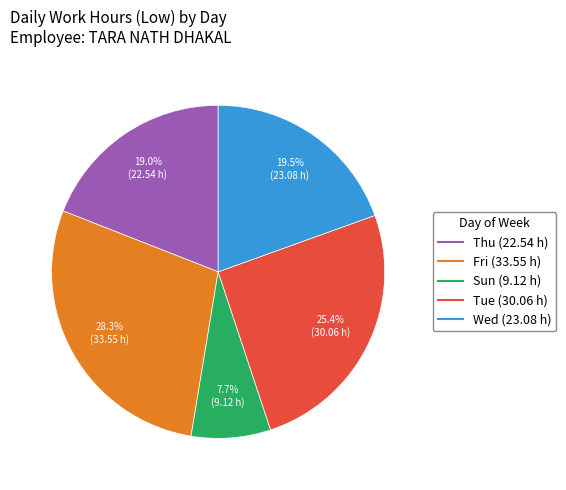

Is there any slice that represents more than half of the pie?

No